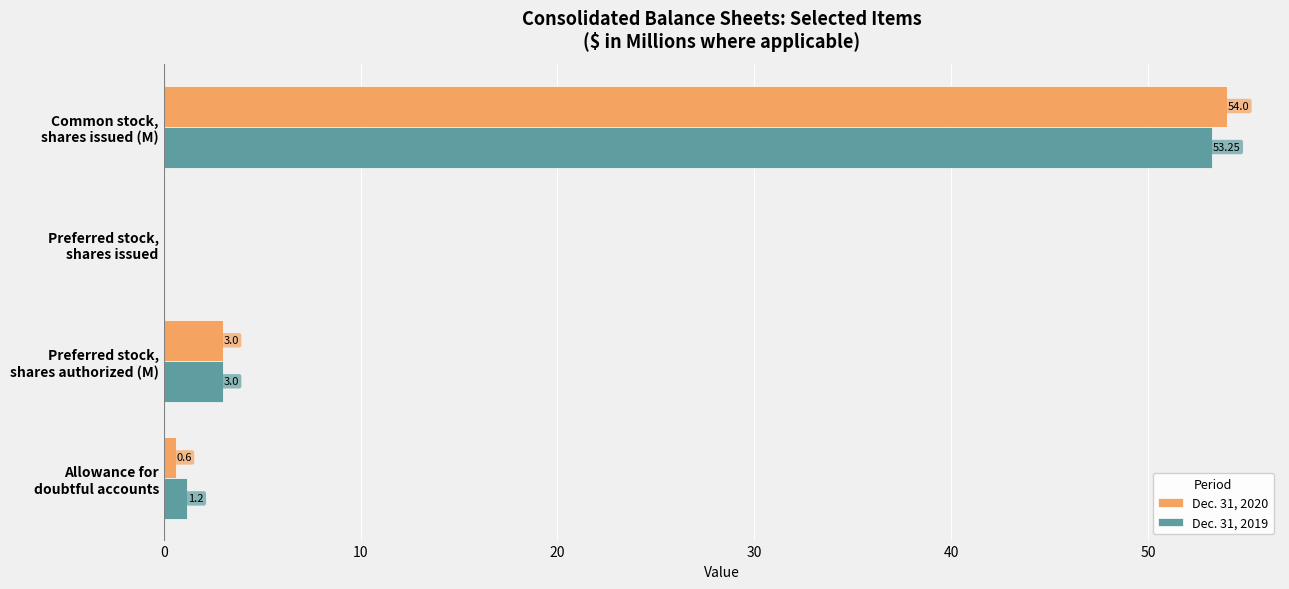

What is the sum of all Dec. 31, 2020 values?

57.6